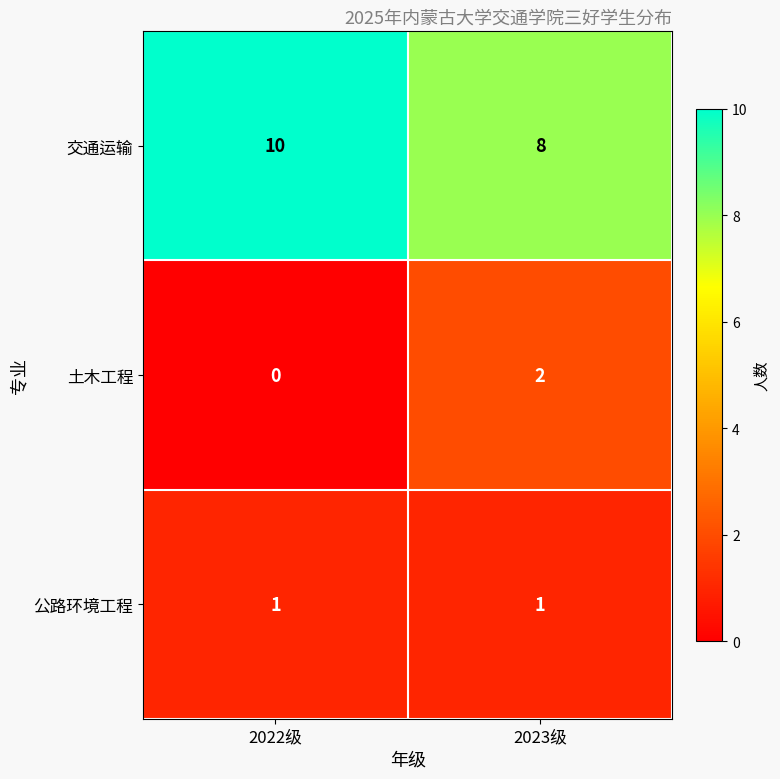

Which series has the largest total across all categories?

交通运输